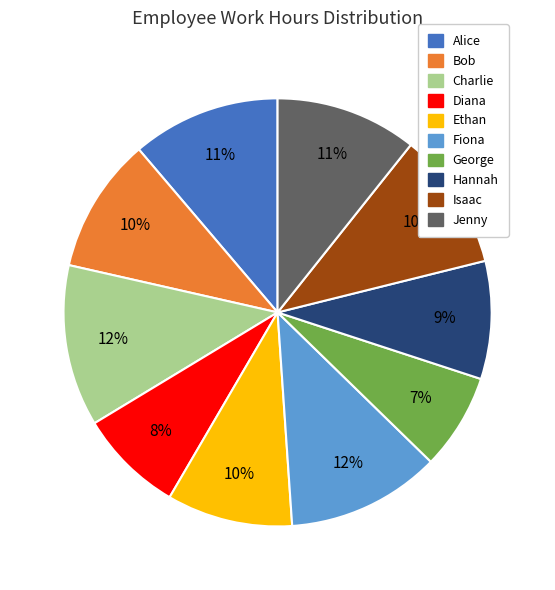

Between Fiona and Hannah, which is larger?

Fiona